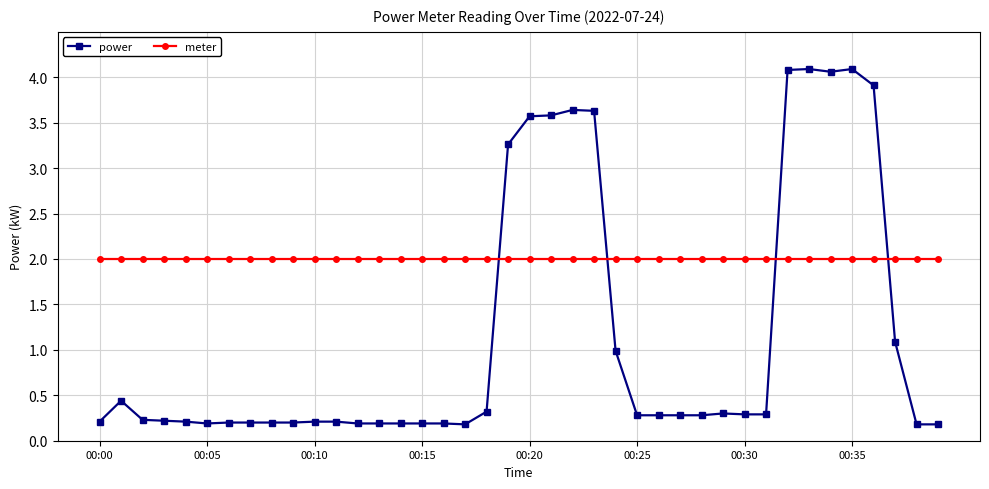

Rank the series by their average value, from lowest to highest.

power, meter